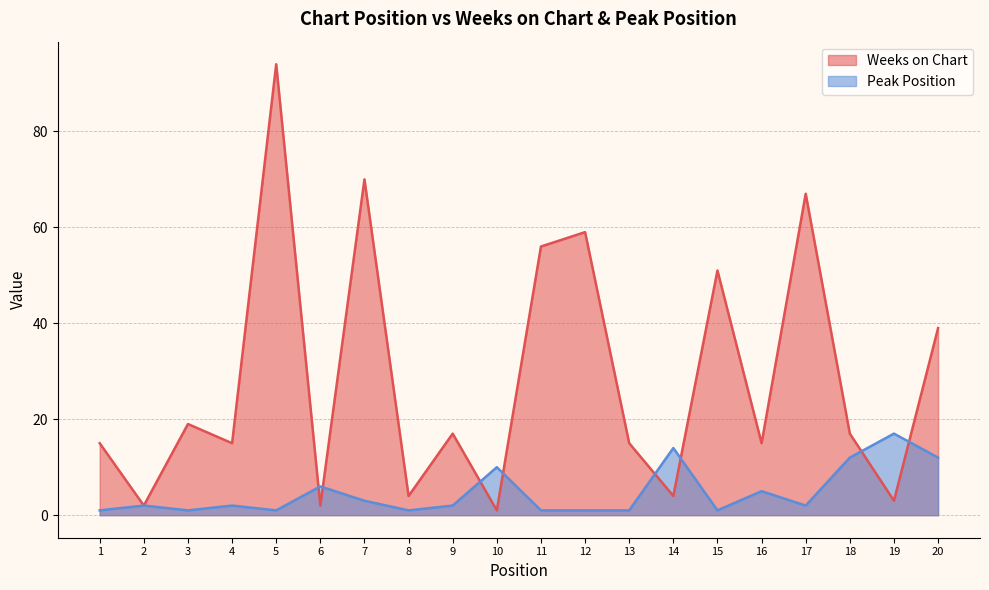

What is the sum of all Weeks on Chart values?

565